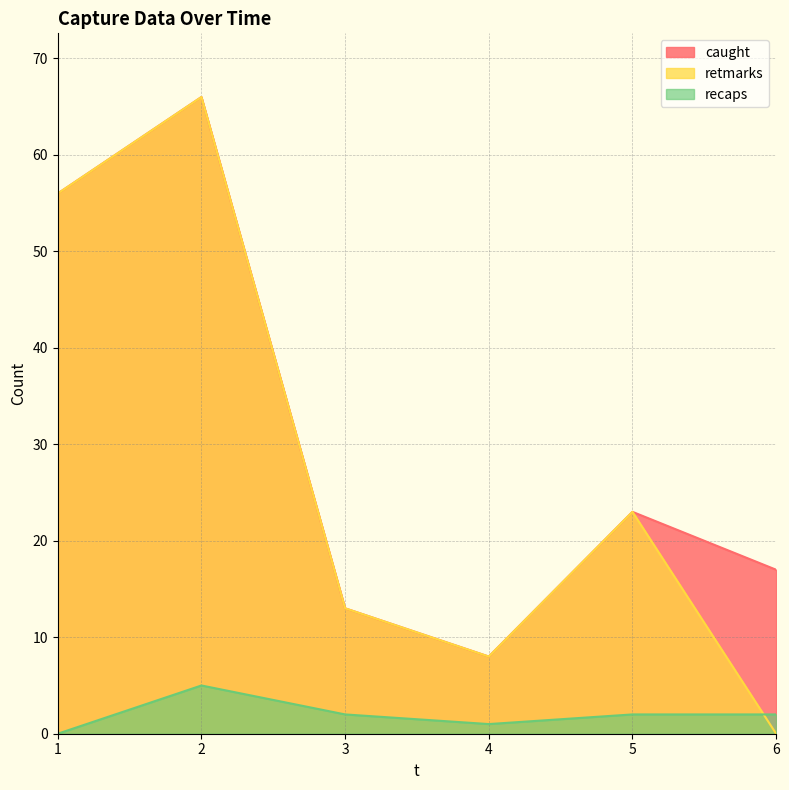

What is the difference between the recaps values at 6 and 4?

1